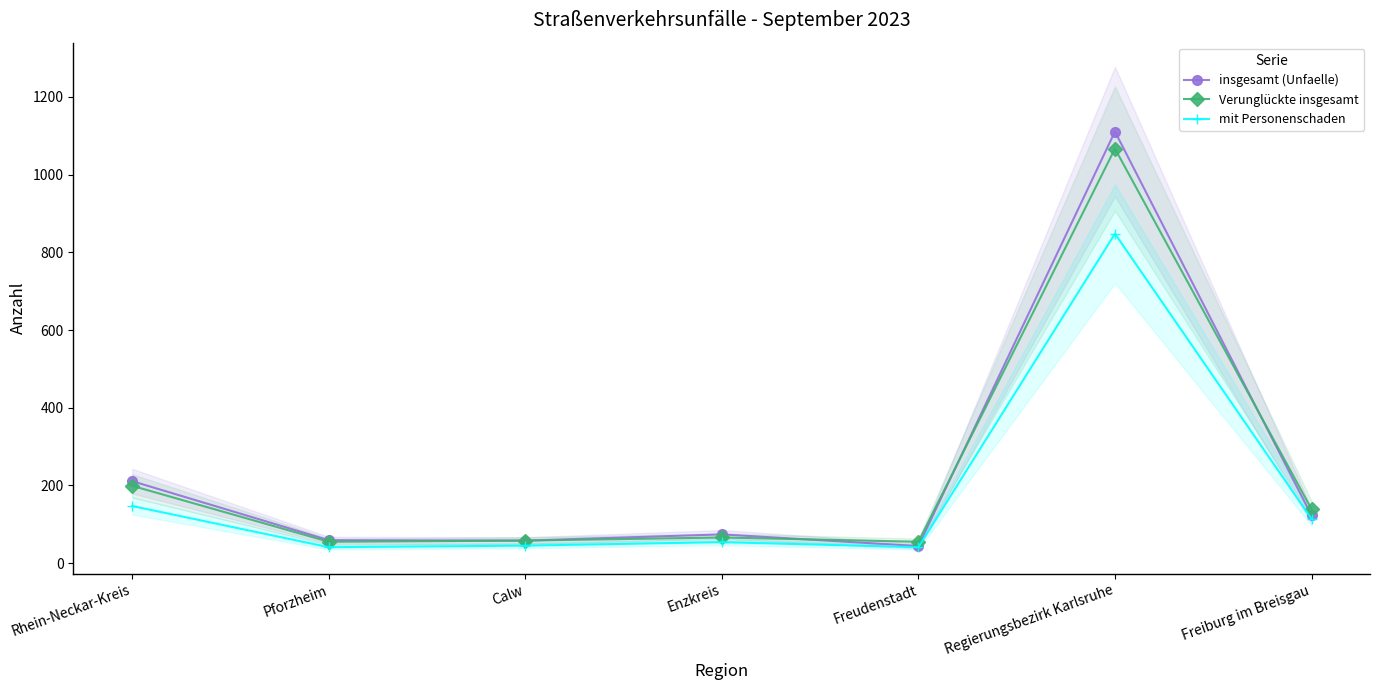

What is the difference between the Verunglückte insgesamt values at Regierungsbezirk Karlsruhe and Enzkreis?

1001